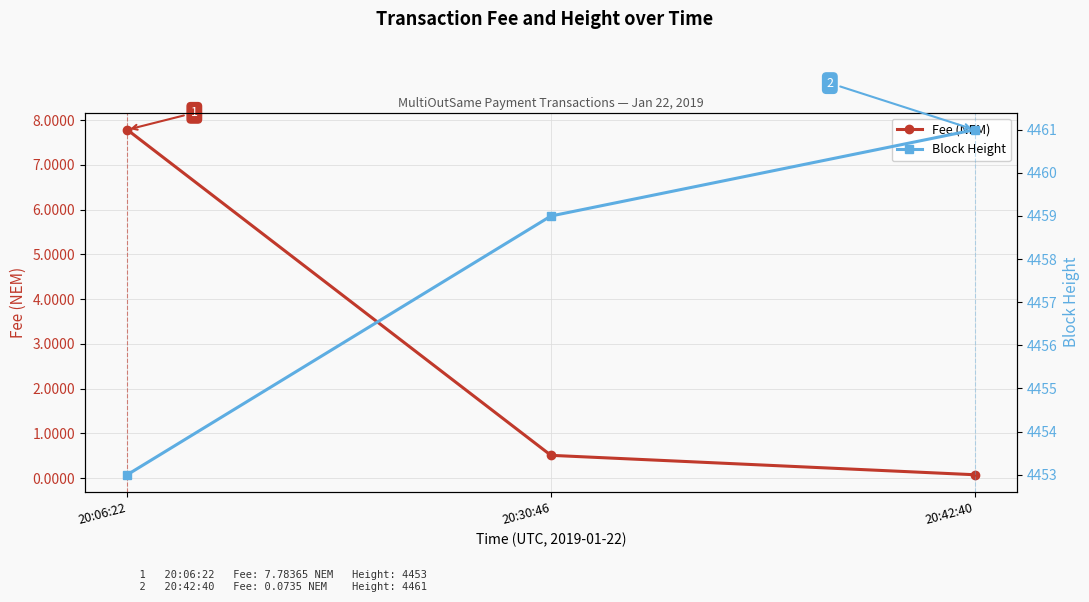

True or false: Fee (NEM) has a value of 0.5 at 20:30:46.

True